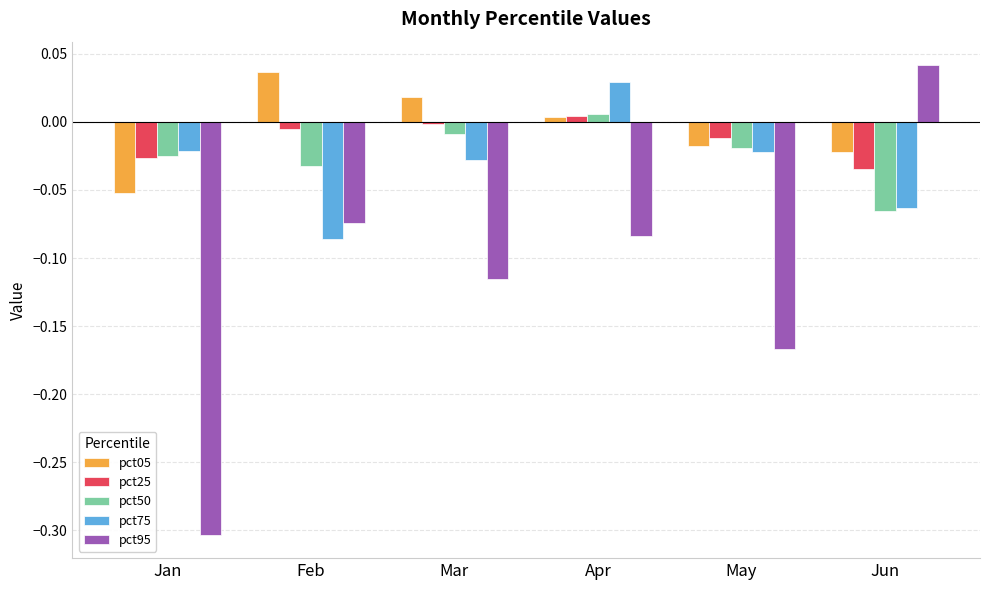

At which label does pct75 reach its minimum?

Feb